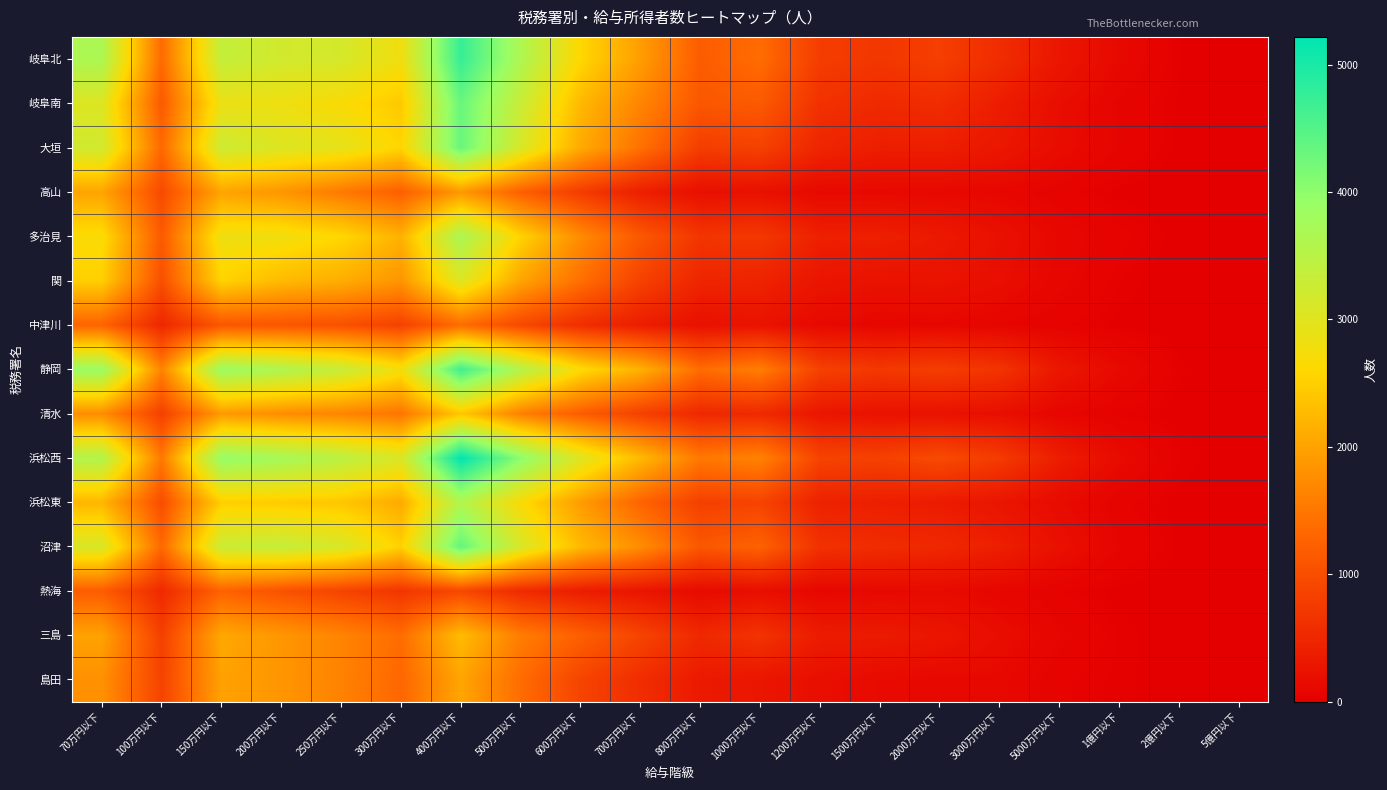

Rank the series by their maximum value, from lowest to highest.

熱海, 中津川, 高山, 島田, 三島, 清水, 関, 浜松東, 多治見, 岐阜南, 大垣, 沼津, 静岡, 岐阜北, 浜松西